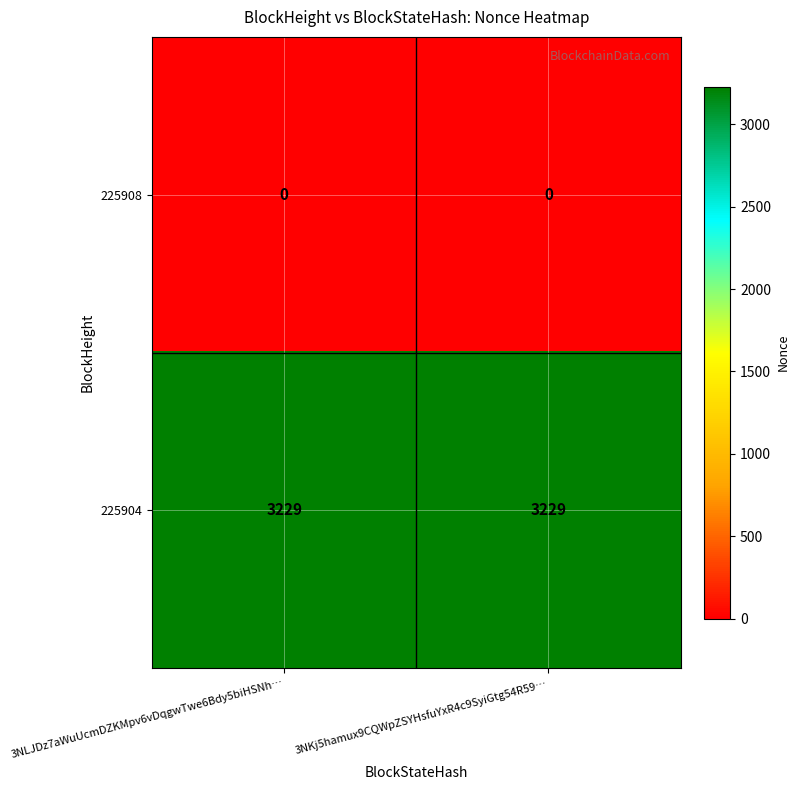

Reading left to right, transcribe all the data shown in this chart.

225908: 3NLJDz7aWuUcmDZKMpv6vDqgwTwe6Bdy5biHSNh…=0	3NKj5hamux9CQWpZSYHsfuYxR4c9SyiGtg54R59…=0
225904: 3NLJDz7aWuUcmDZKMpv6vDqgwTwe6Bdy5biHSNh…=3229	3NKj5hamux9CQWpZSYHsfuYxR4c9SyiGtg54R59…=3229